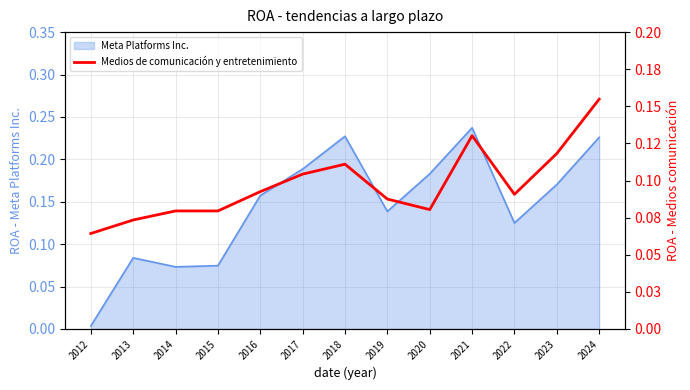

At which label is the value closest to 0?

2012